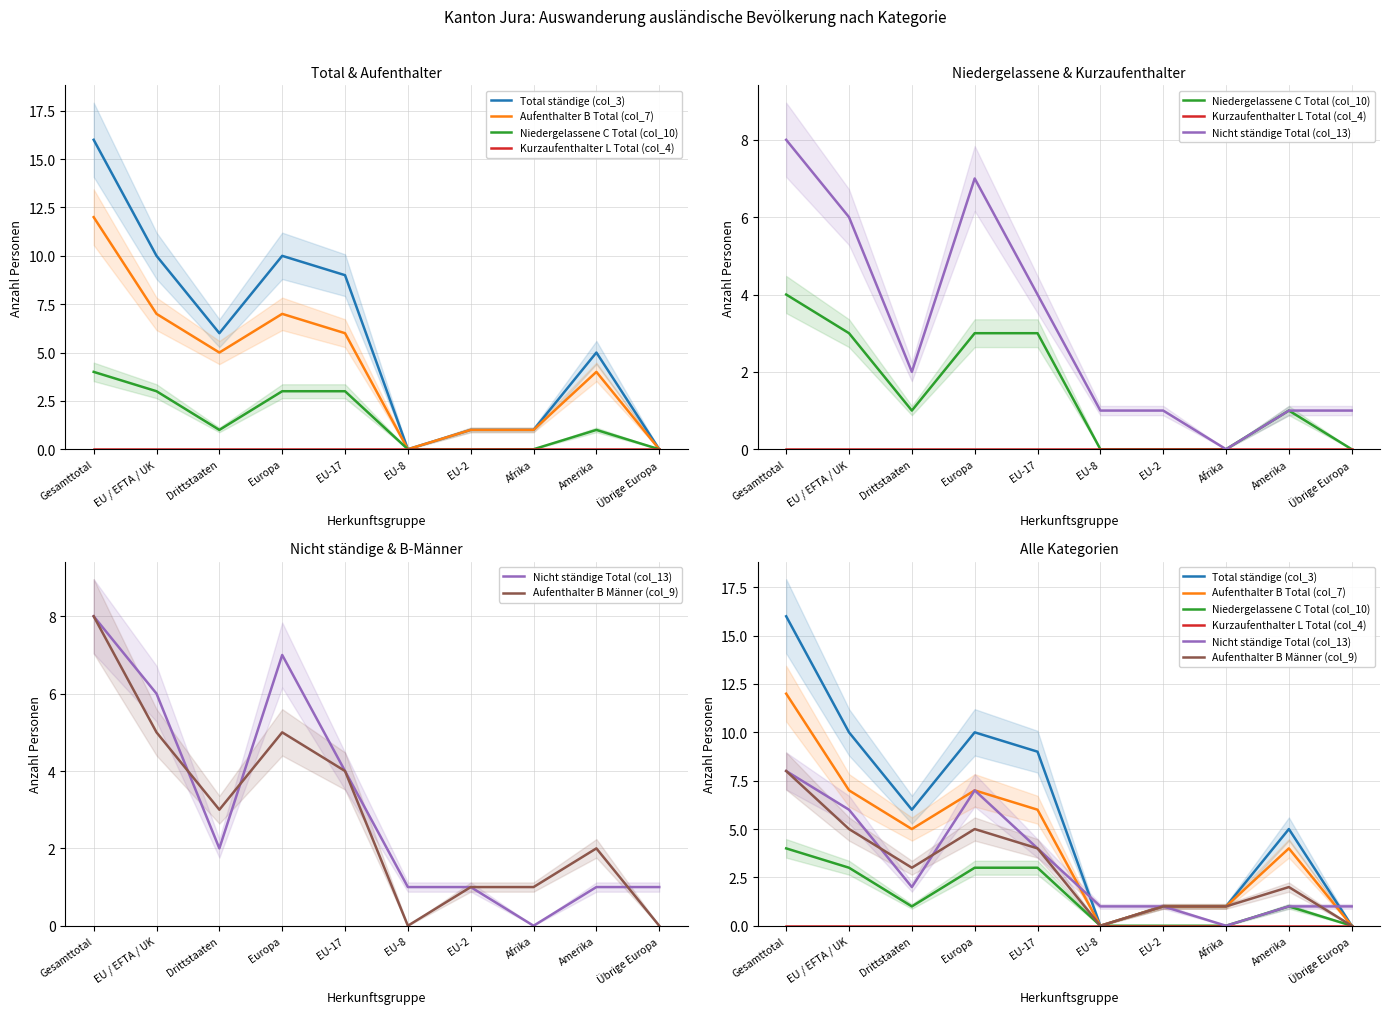

What is the difference between the Aufenthalter B Total (col_7) values at Europa and Amerika?

3